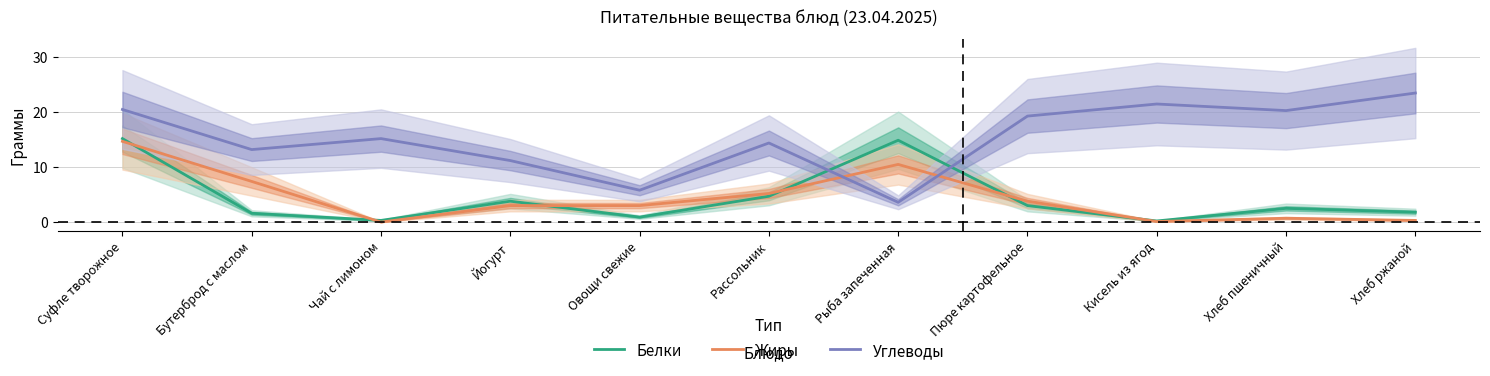

What is the total value across all series at Кисель из ягод?

21.8